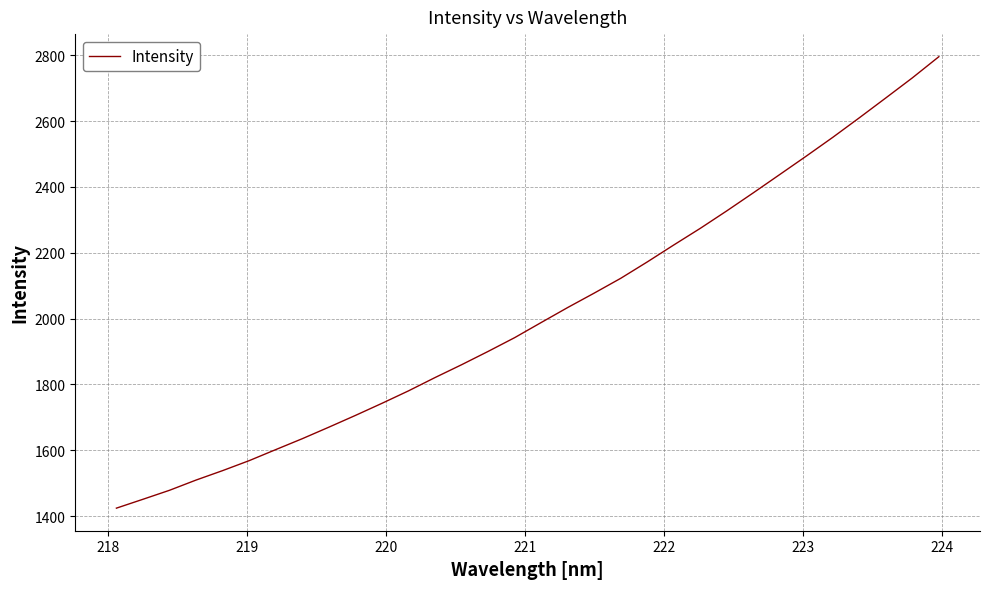

What is the difference between the maximum and minimum values?

1372.0